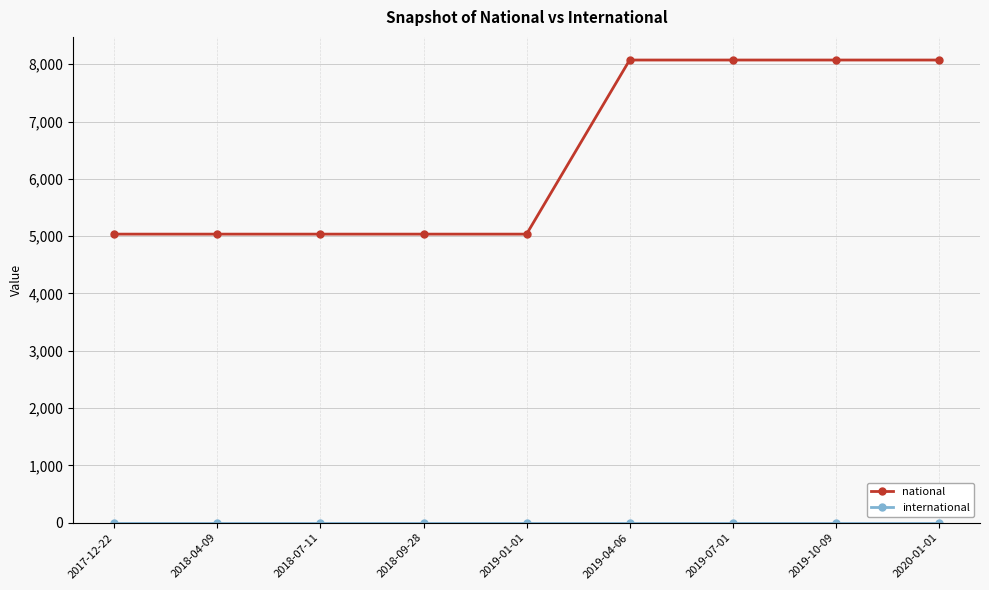

Between 2019-01-01 and 2019-10-09, which series saw the biggest shift?

national